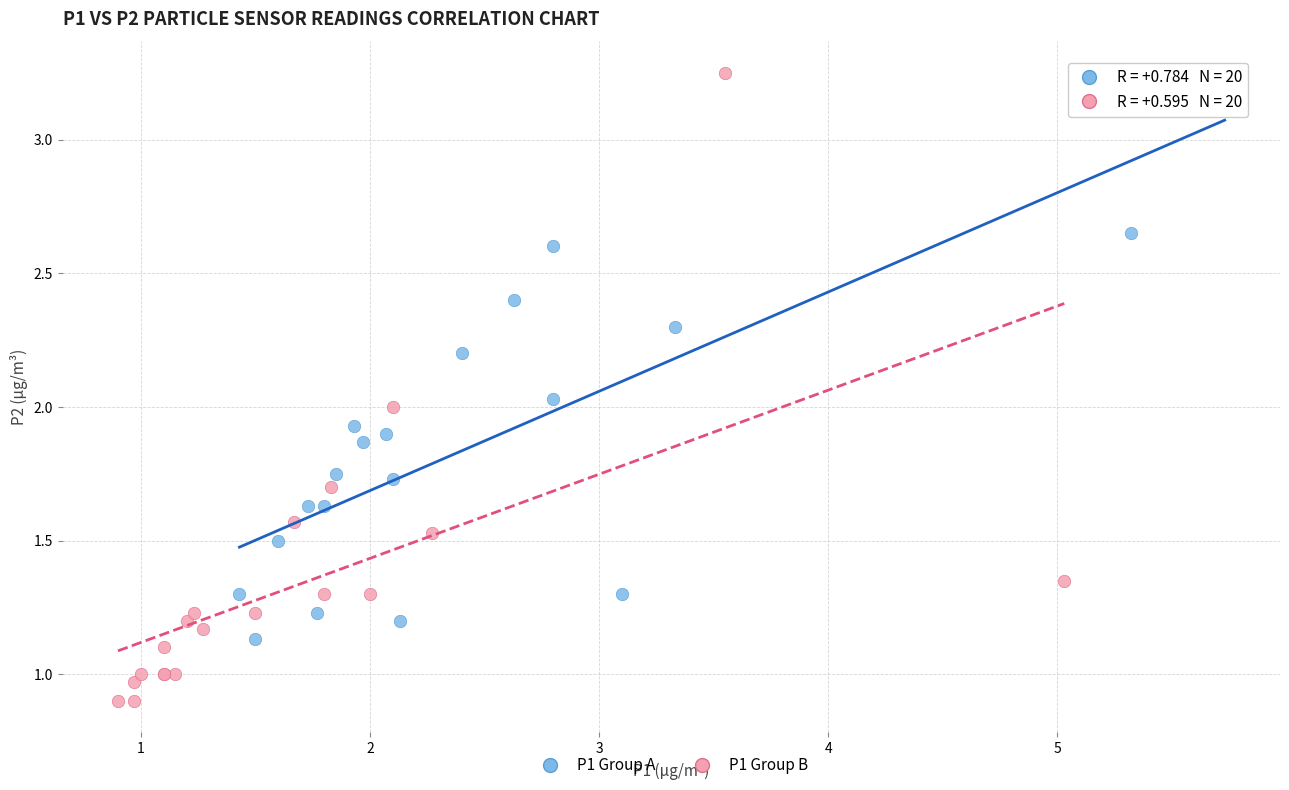

Which series has the largest Y range (max minus min)?

P1 Group B